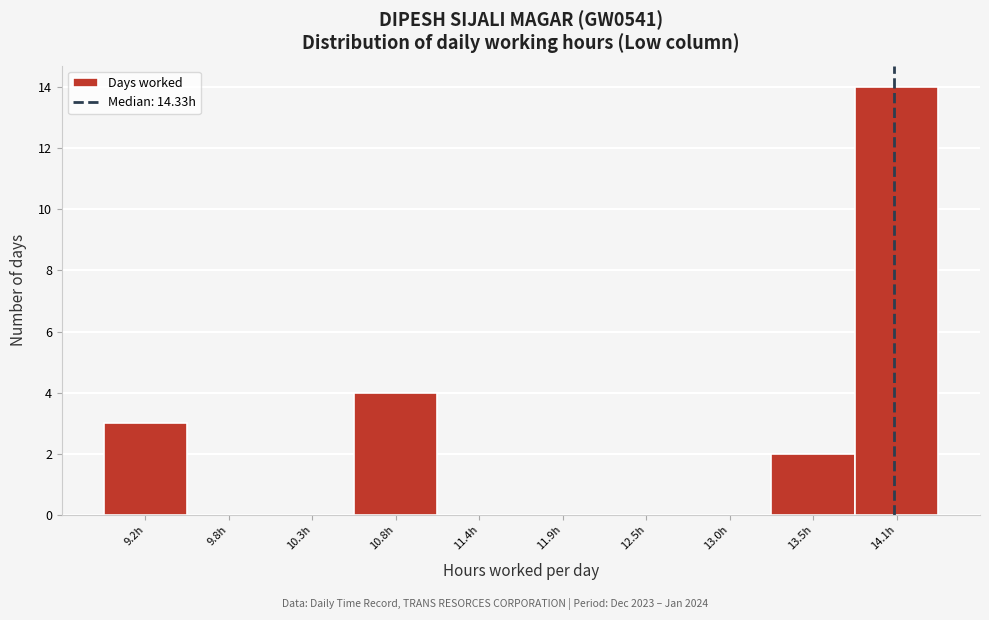

Reading right to left, list all the values displayed in this chart.

14.1h=14	13.5h=2	13.0h=0	12.5h=0	11.9h=0	11.4h=0	10.8h=4	10.3h=0	9.8h=0	9.2h=3